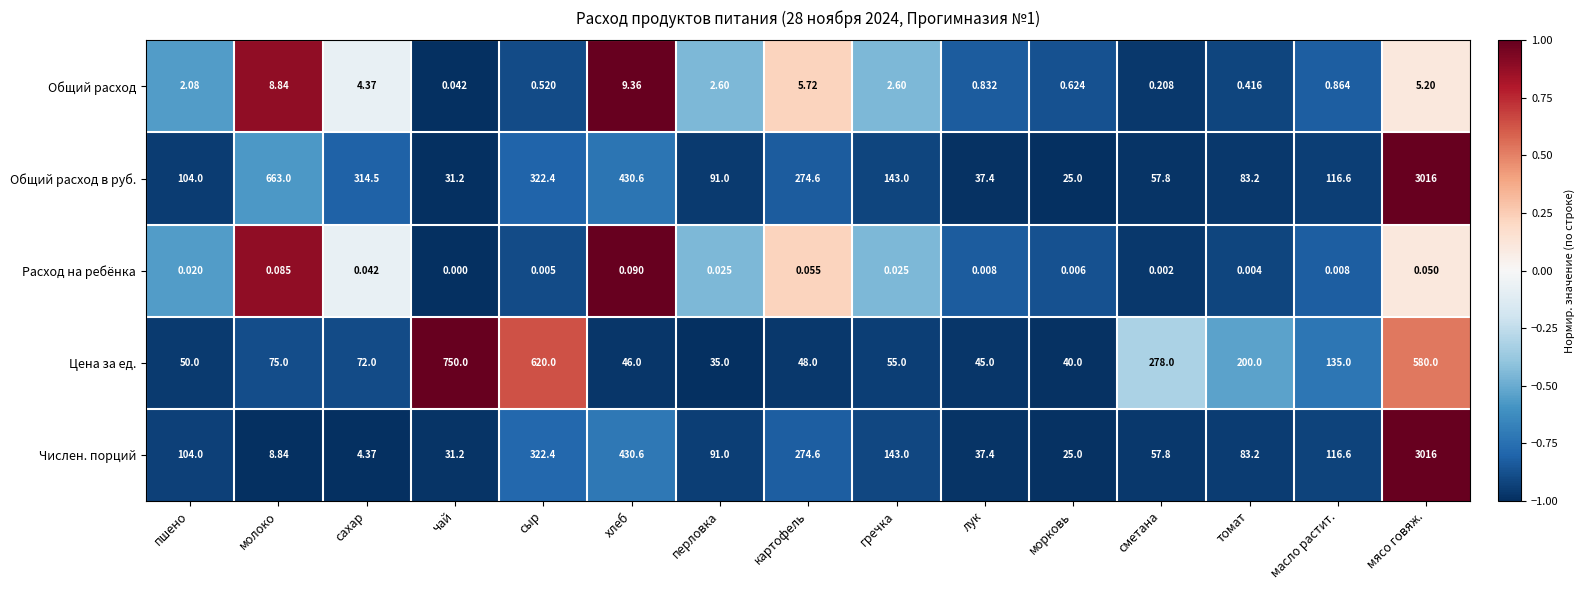

List the labels in order of Цена за ед. value, largest first.

чай, сыр, мясо говяж., сметана, томат, масло растит., молоко, сахар, гречка, пшено, картофель, хлеб, лук, морковь, перловка